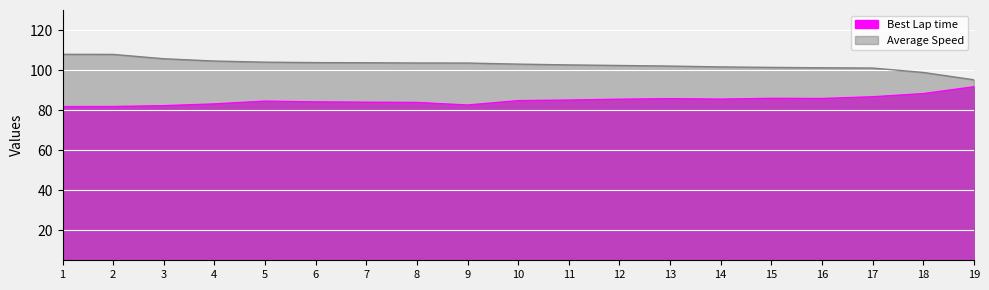

What is the average value of the Best Lap time series?

84.9